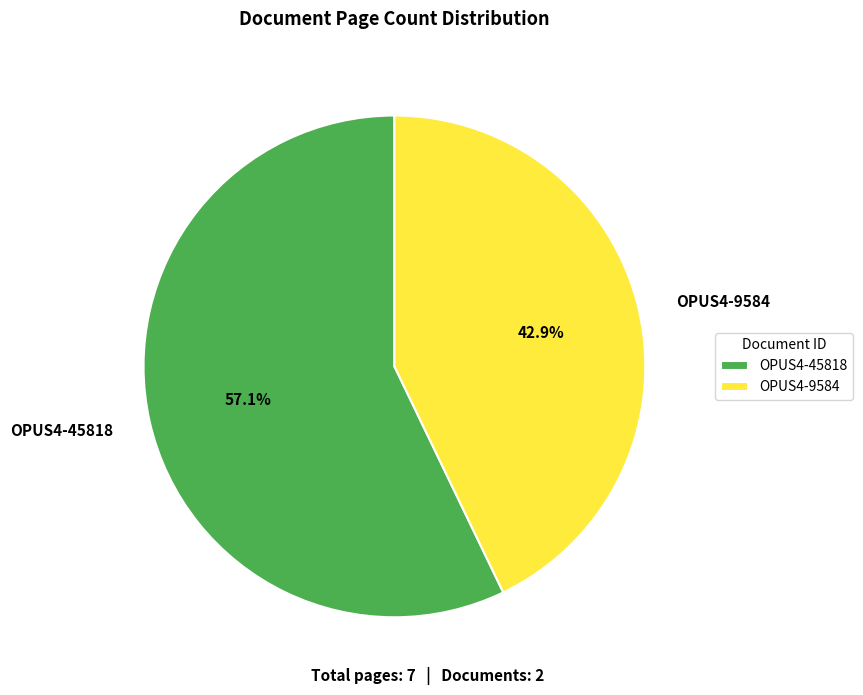

Is OPUS4-9584 the majority of the pie?

No